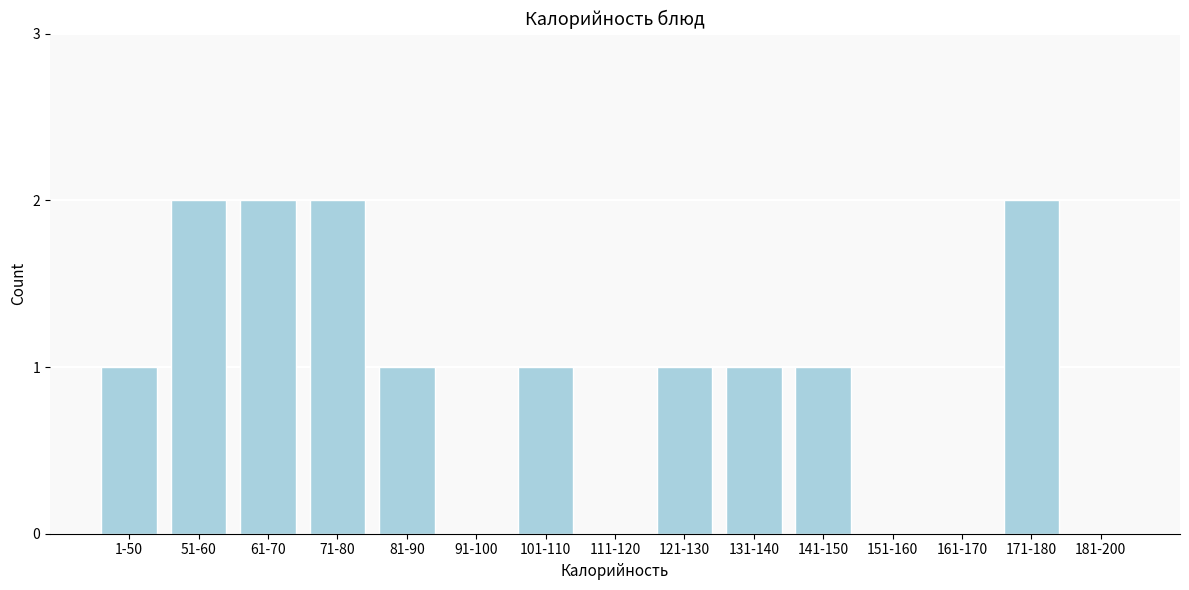

Reading left to right, what are all the values shown in this chart?

1-50=1	51-60=2	61-70=2	71-80=2	81-90=1	91-100=0	101-110=1	111-120=0	121-130=1	131-140=1	141-150=1	151-160=0	161-170=0	171-180=2	181-200=0